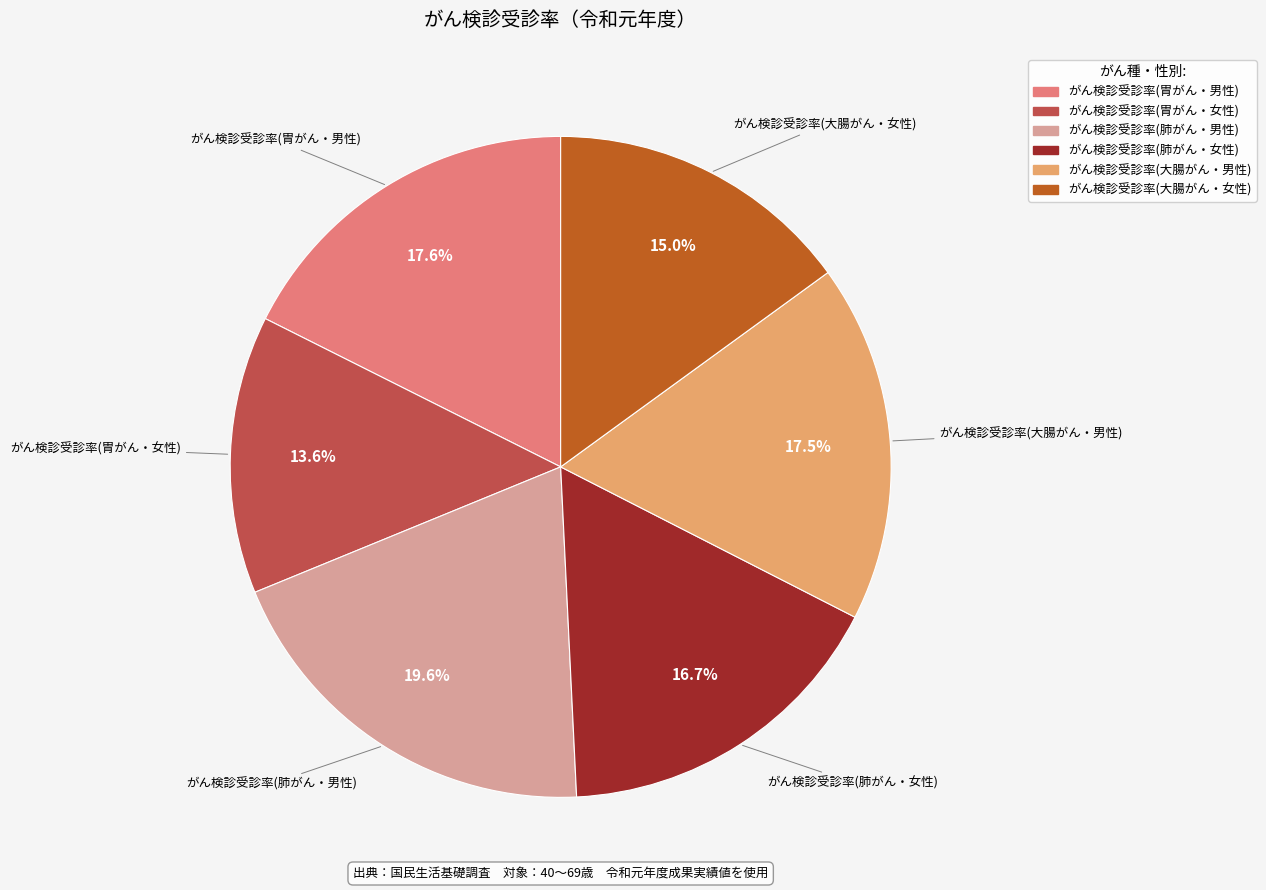

How many slices are in this pie chart?

6